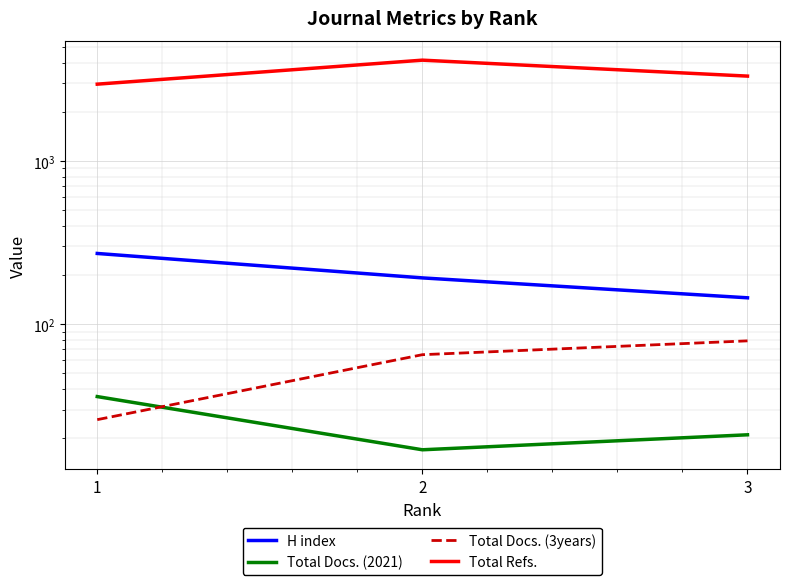

True or false: H index has a value of 192 at 2.

True